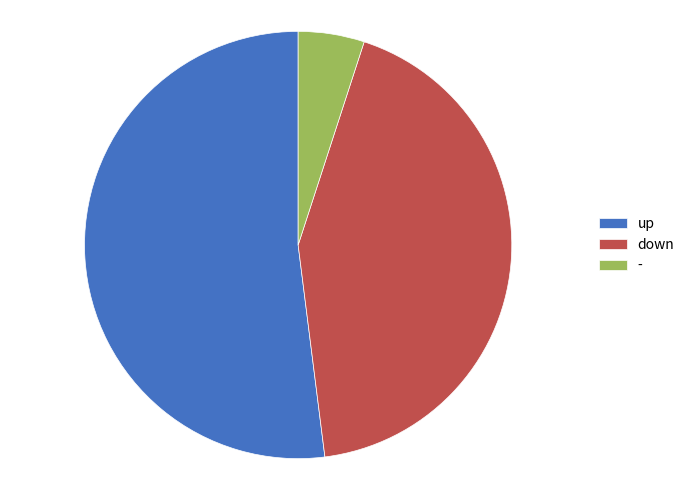

The up slice represents 60% of the pie. True or false?

False